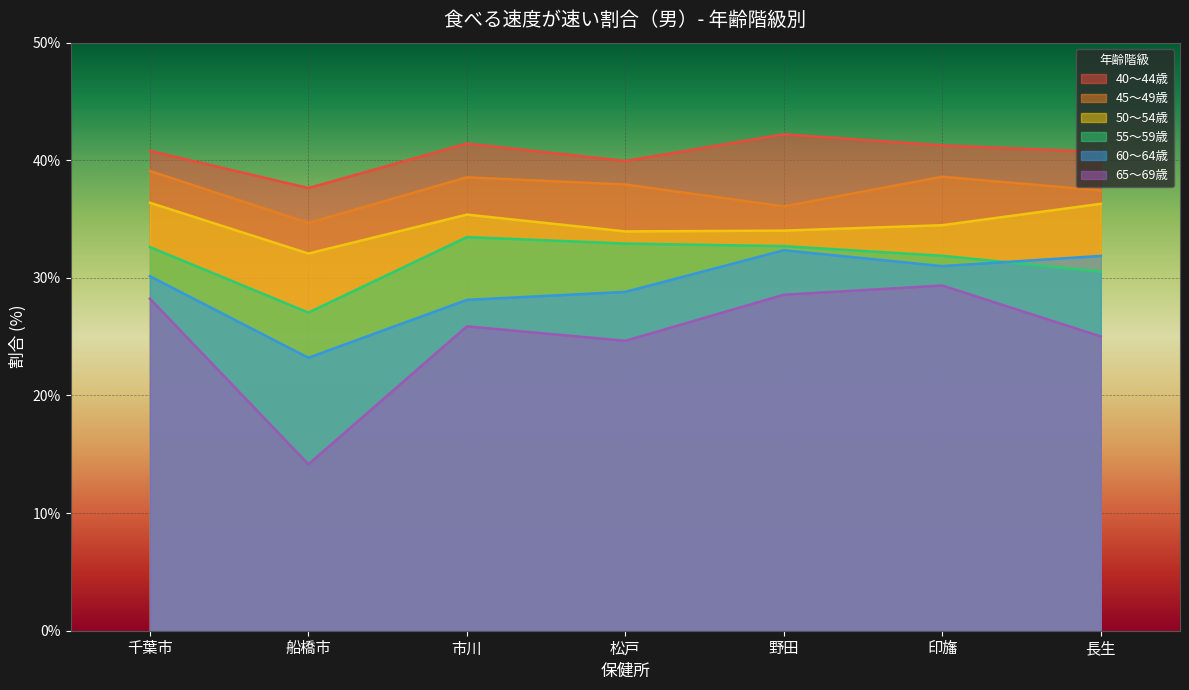

What is the average value of the 60～64歳 series?

29.4